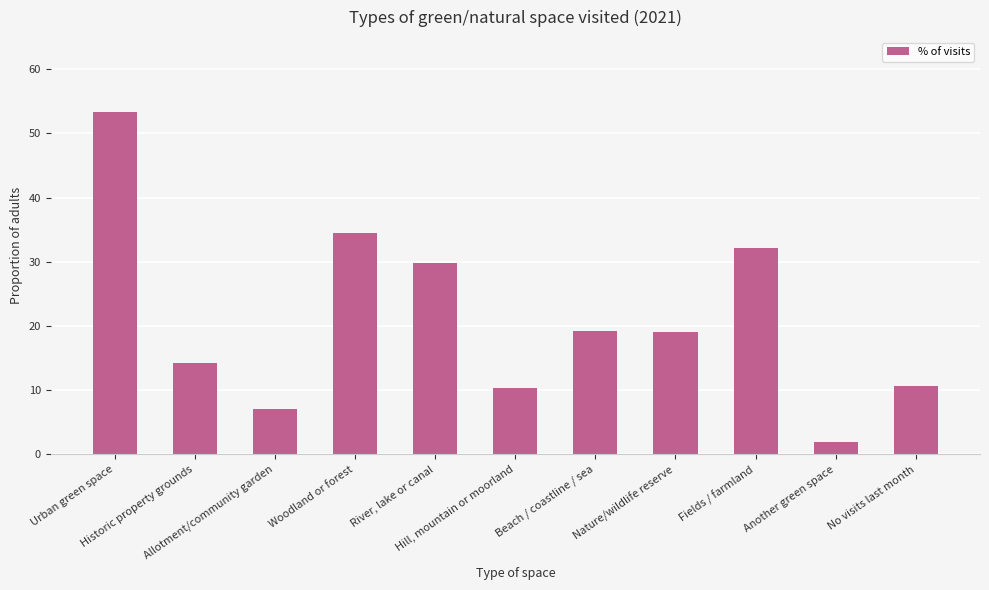

What is the label of the 8th bar from the right?

Woodland or forest